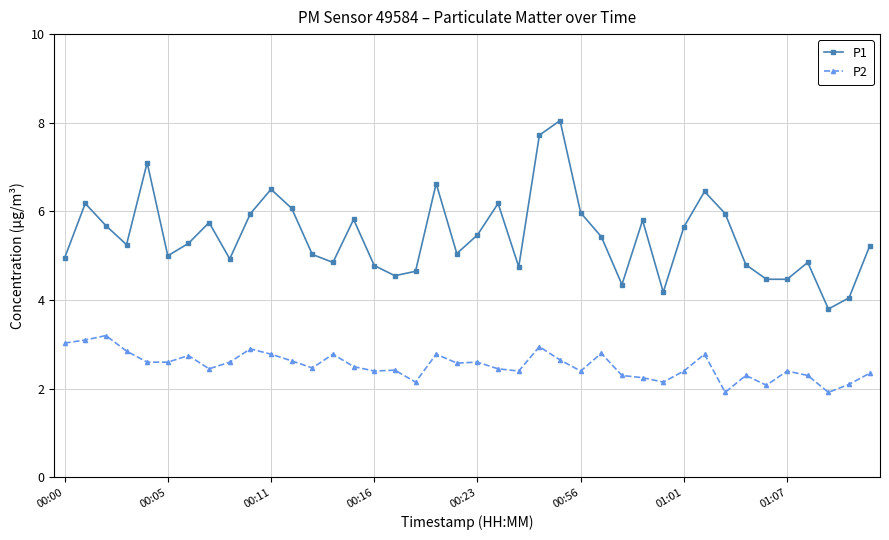

Is this an area chart (filled region under the line)?

No